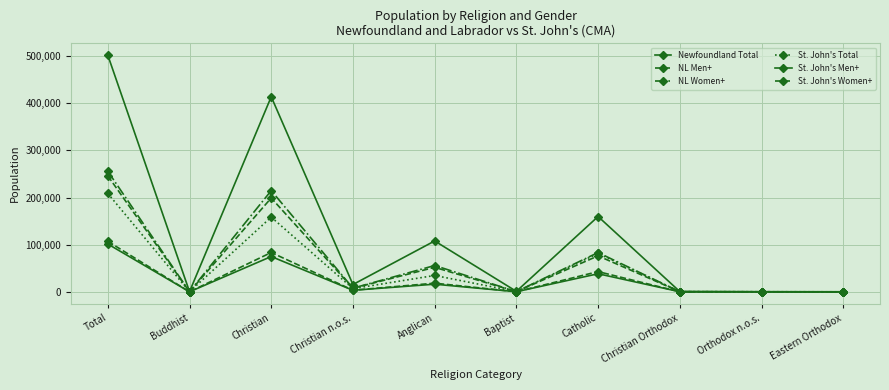

How many series are shown in this chart?

6